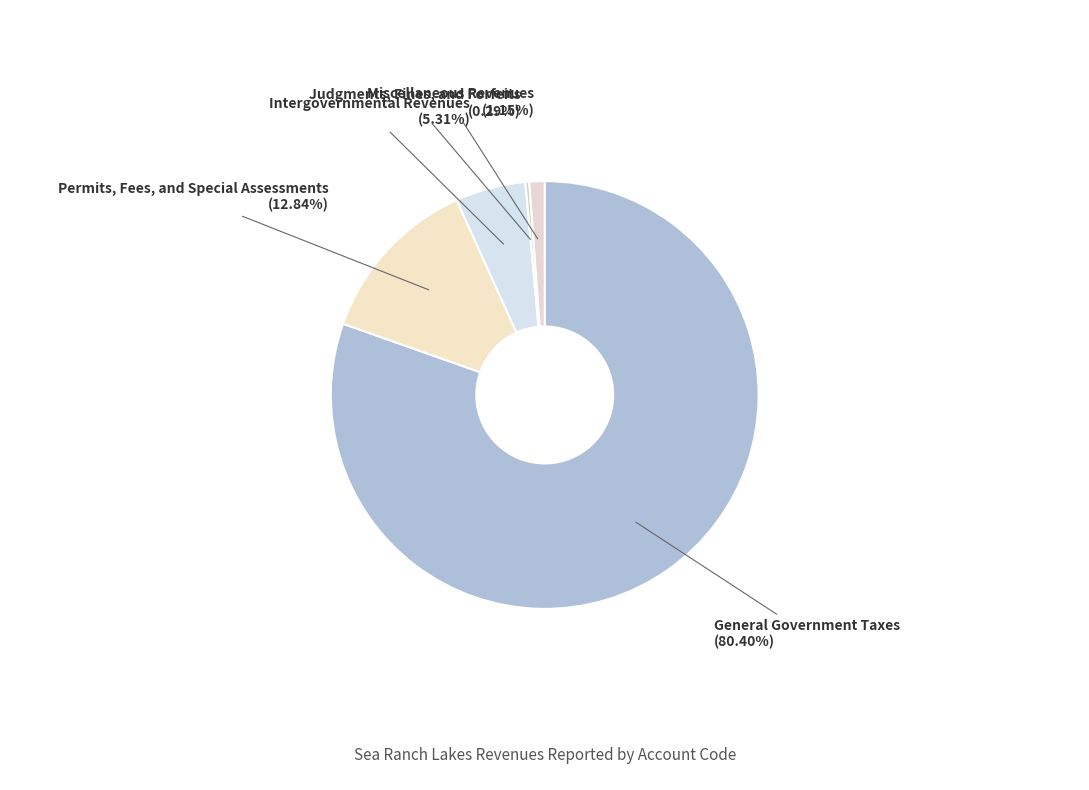

Does Judgments, Fines, and Forfeits represent more than half of the total?

No